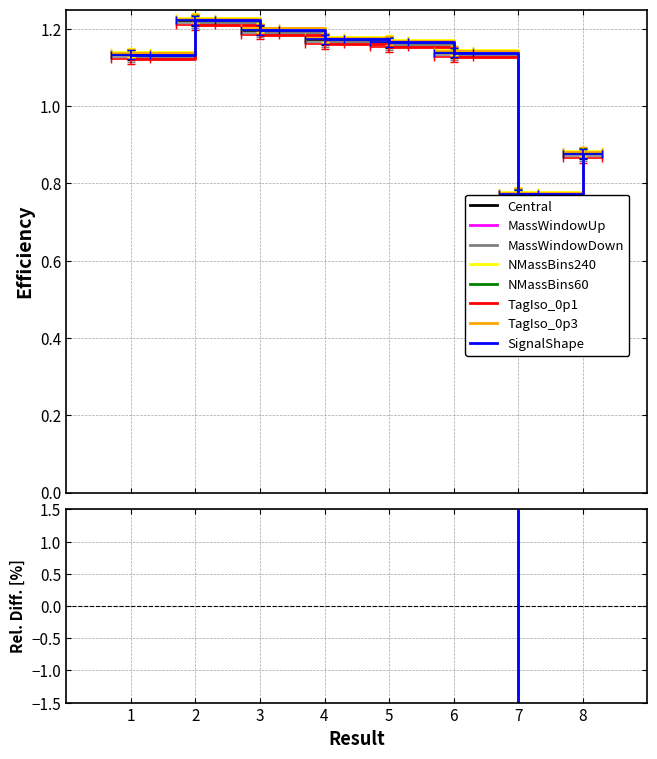

Does the chart display data point markers on the line(s)?

No